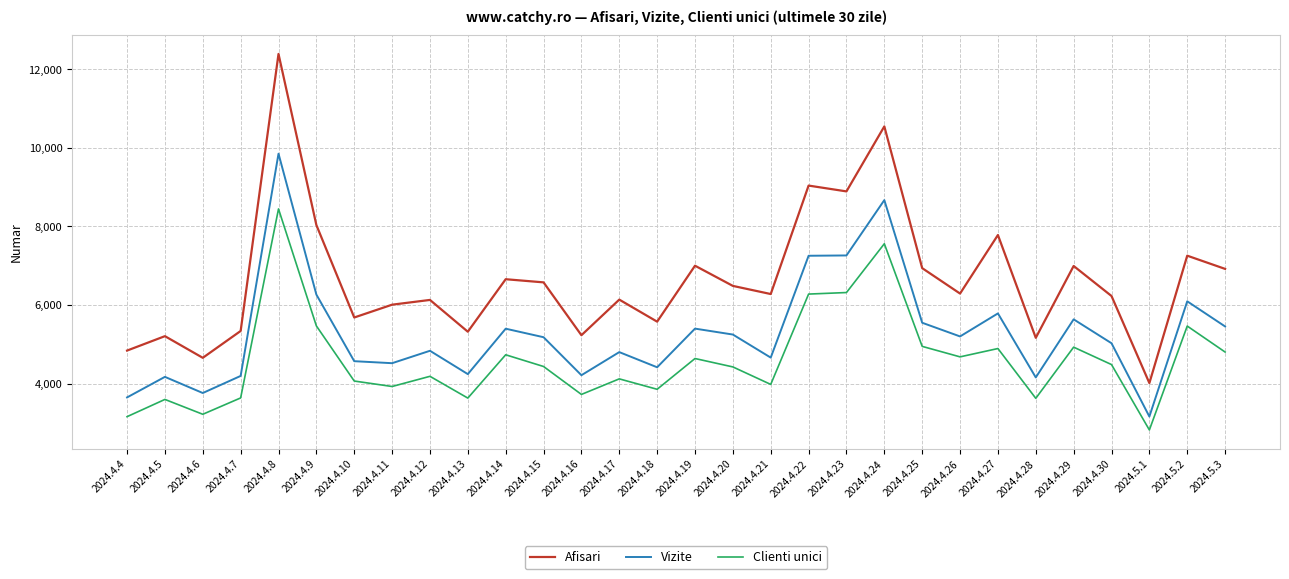

The Vizite series shows 1992 at 2024.4.23. True or false?

False